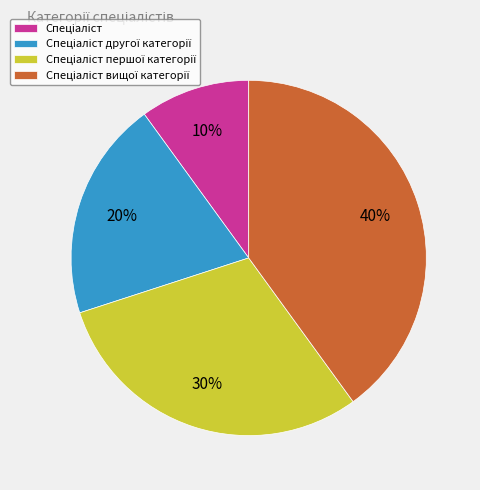

To the nearest percent, what is the difference between the largest and smallest slice percentages?

30%